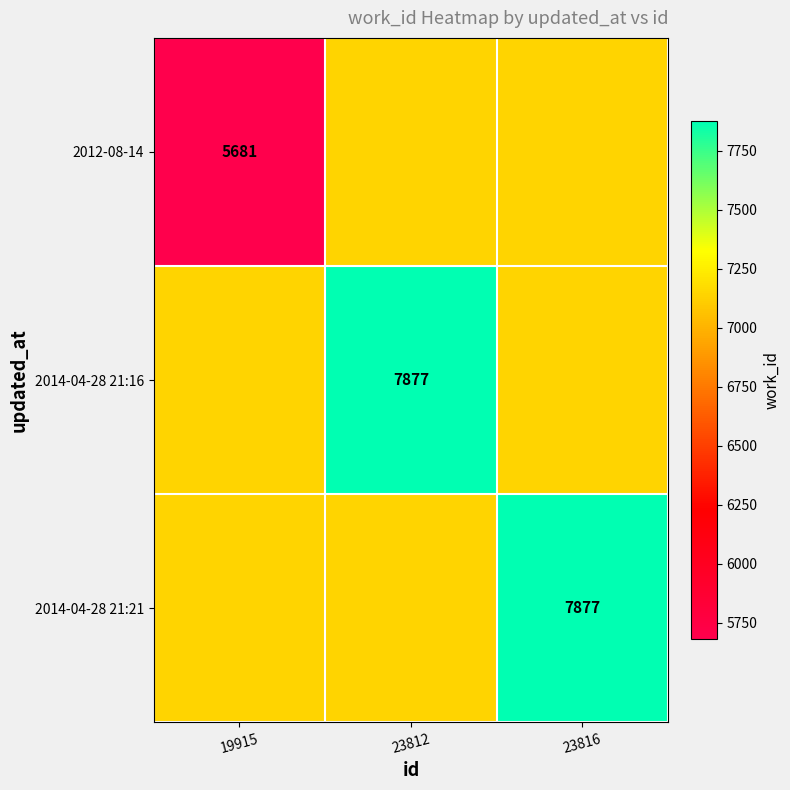

The value of 2012-08-14 at 19915 is 2225. True or false?

False